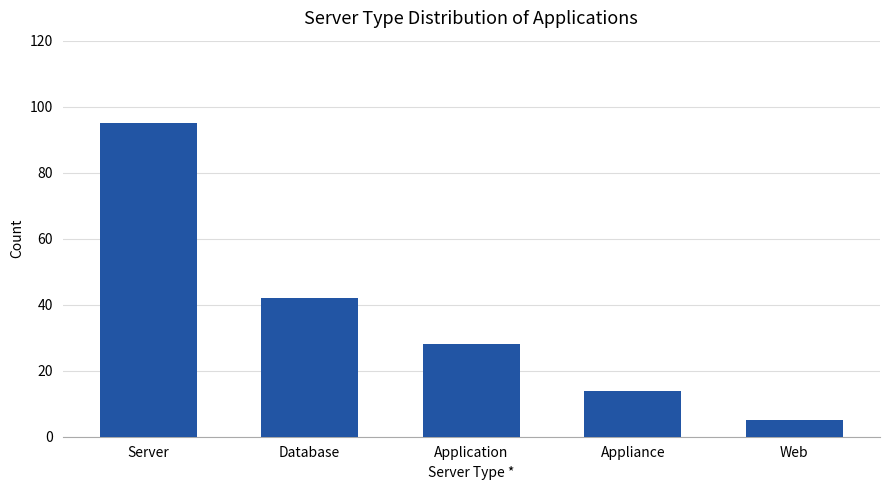

Reading right to left, what are all the values shown in this chart?

5	14	28	42	95